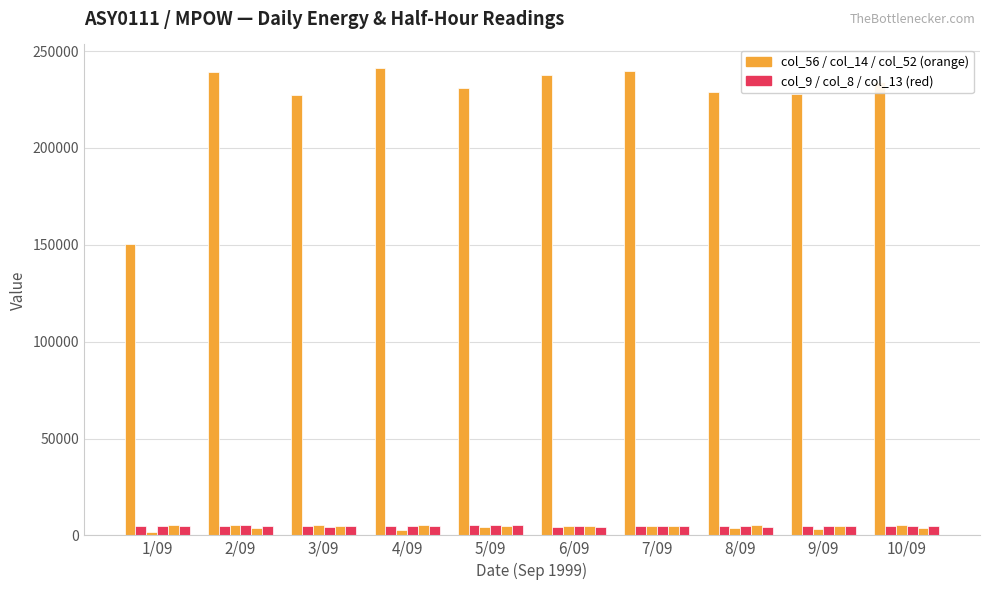

What is the spread (max minus min) of values at 4/09?

238506